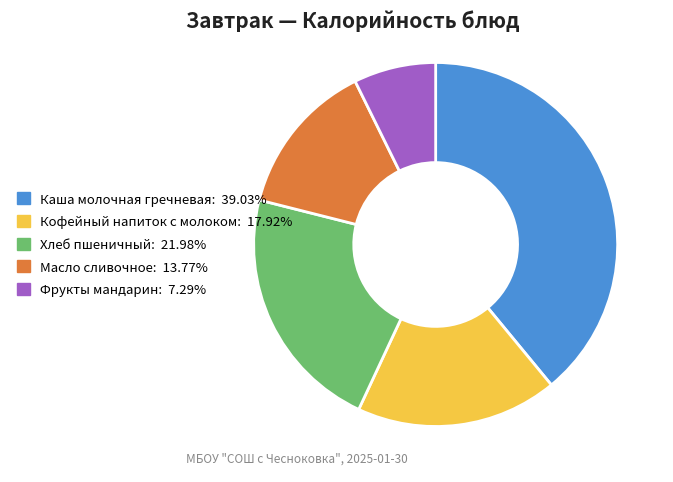

Which slice is the largest?

Каша молочная гречневая